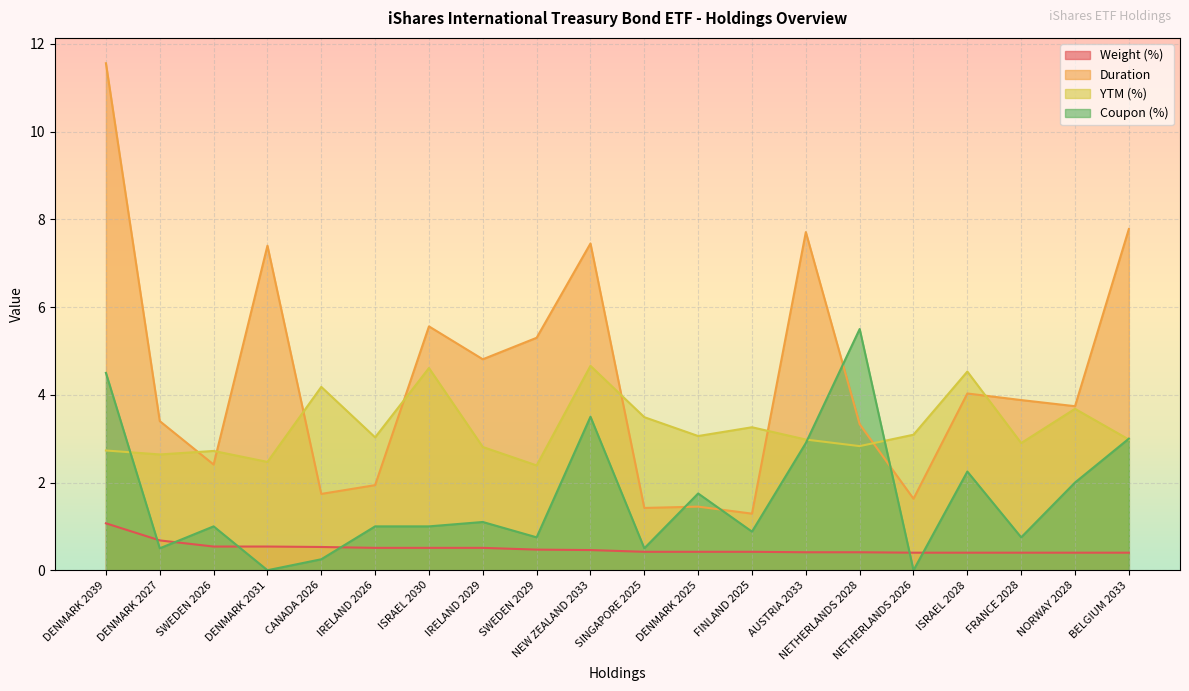

Which has a higher value, NEW ZEALAND 2033 or FINLAND 2025?

NEW ZEALAND 2033